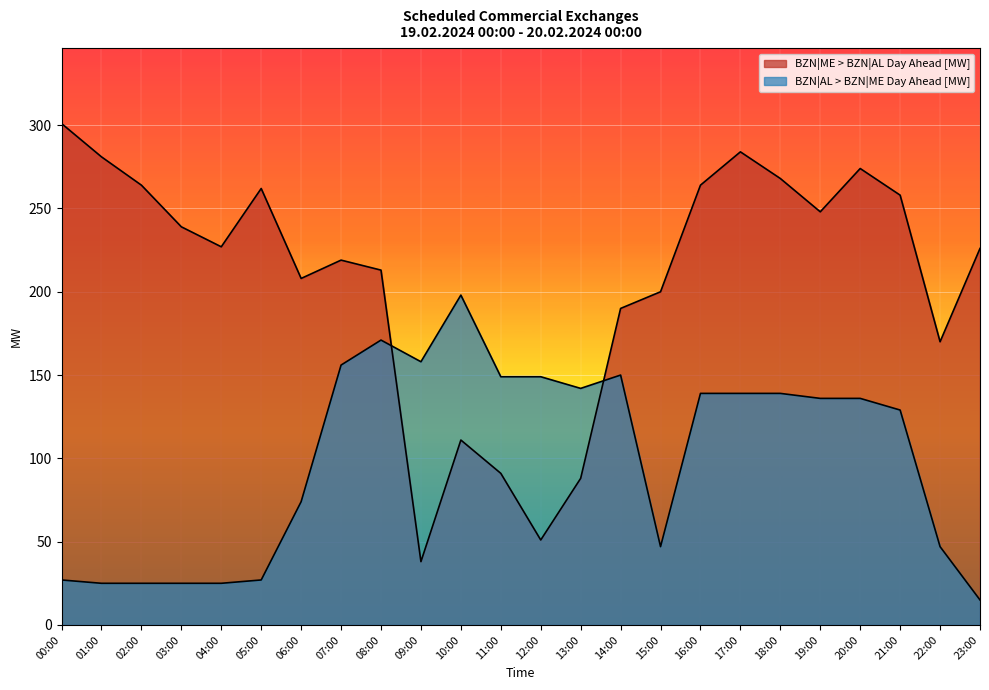

Reading right to left, transcribe all the data shown in this chart.

BZN|ME > BZN|AL Day Ahead [MW]: 23:00=226	22:00=170	21:00=258	20:00=274	19:00=248	18:00=268	17:00=284	16:00=264	15:00=200	14:00=190	13:00=88	12:00=51	11:00=91	10:00=111	09:00=38	08:00=213	07:00=219	06:00=208	05:00=262	04:00=227	03:00=239	02:00=264	01:00=281	00:00=301
BZN|AL > BZN|ME Day Ahead [MW]: 23:00=15	22:00=47	21:00=129	20:00=136	19:00=136	18:00=139	17:00=139	16:00=139	15:00=47	14:00=150	13:00=142	12:00=149	11:00=149	10:00=198	09:00=158	08:00=171	07:00=156	06:00=74	05:00=27	04:00=25	03:00=25	02:00=25	01:00=25	00:00=27